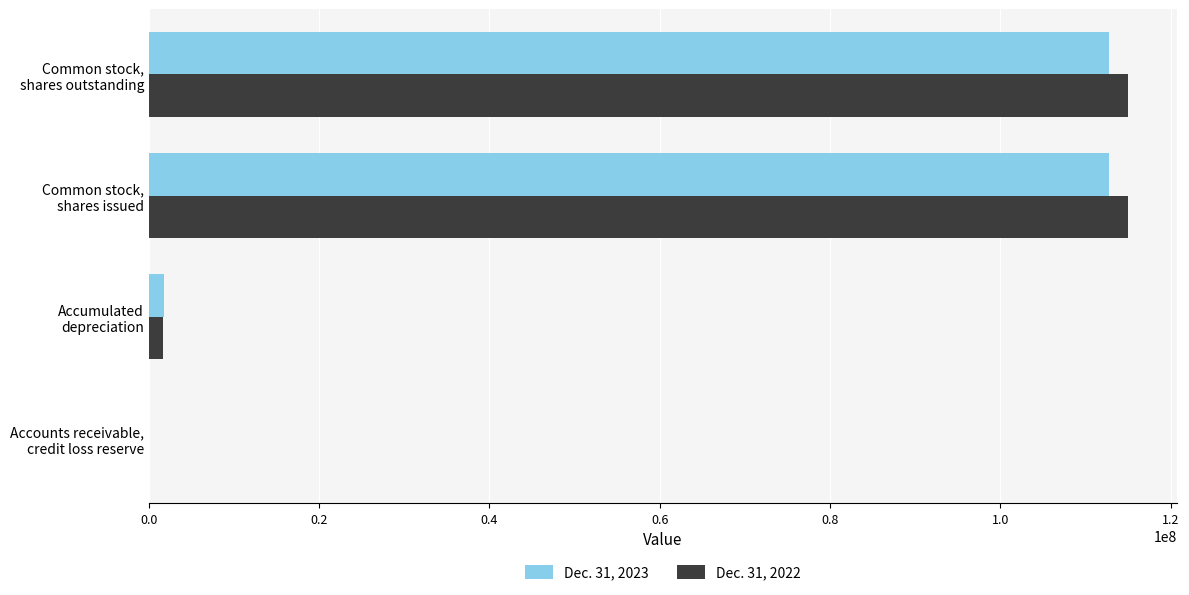

What is the greatest value displayed?

114988000